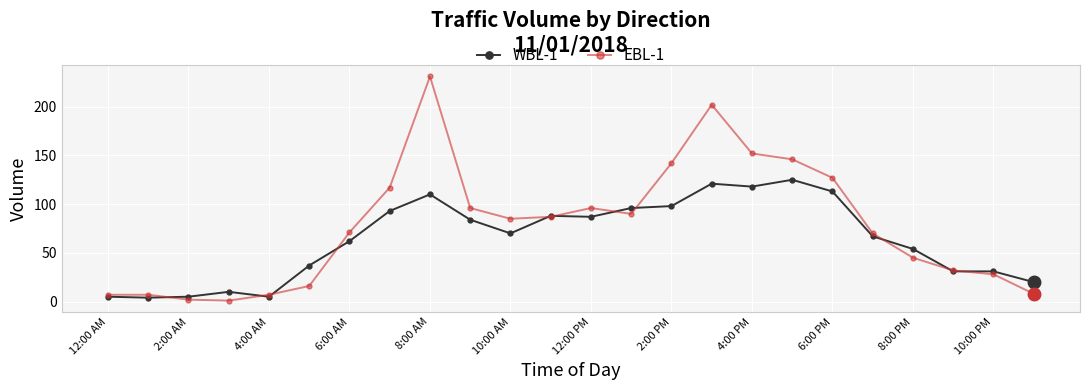

At how many categories does at least one series exceed 102?

7